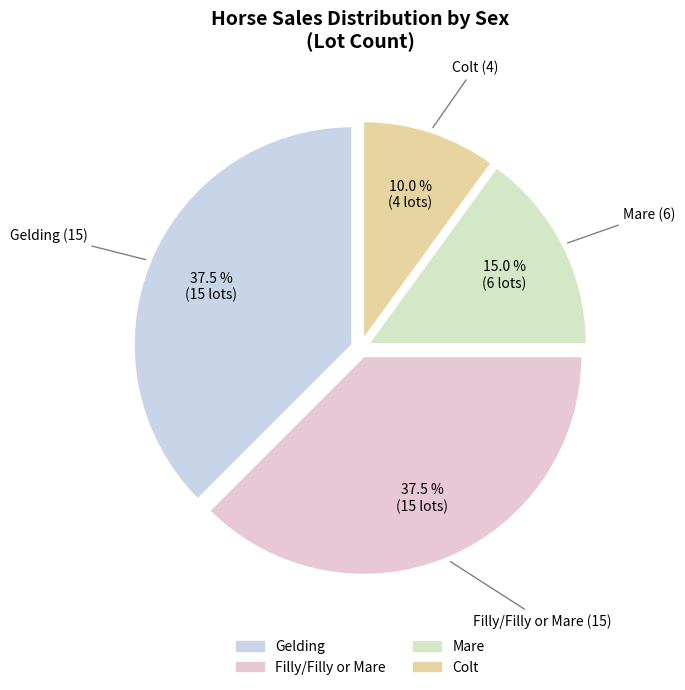

Which slice is the largest?

G